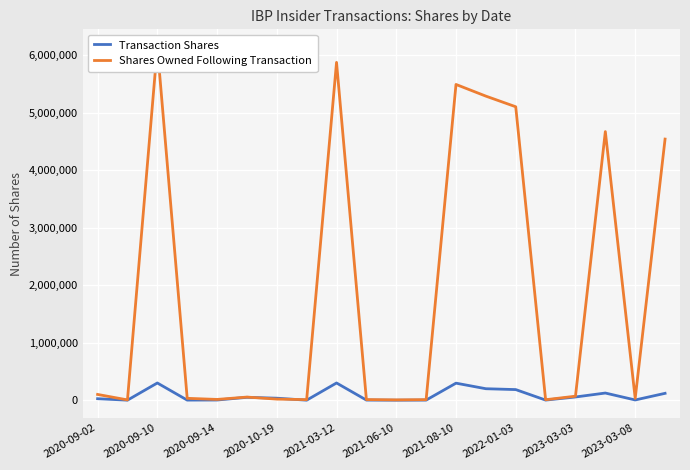

What are all the series names shown in the legend?

Transaction Shares, Shares Owned Following Transaction